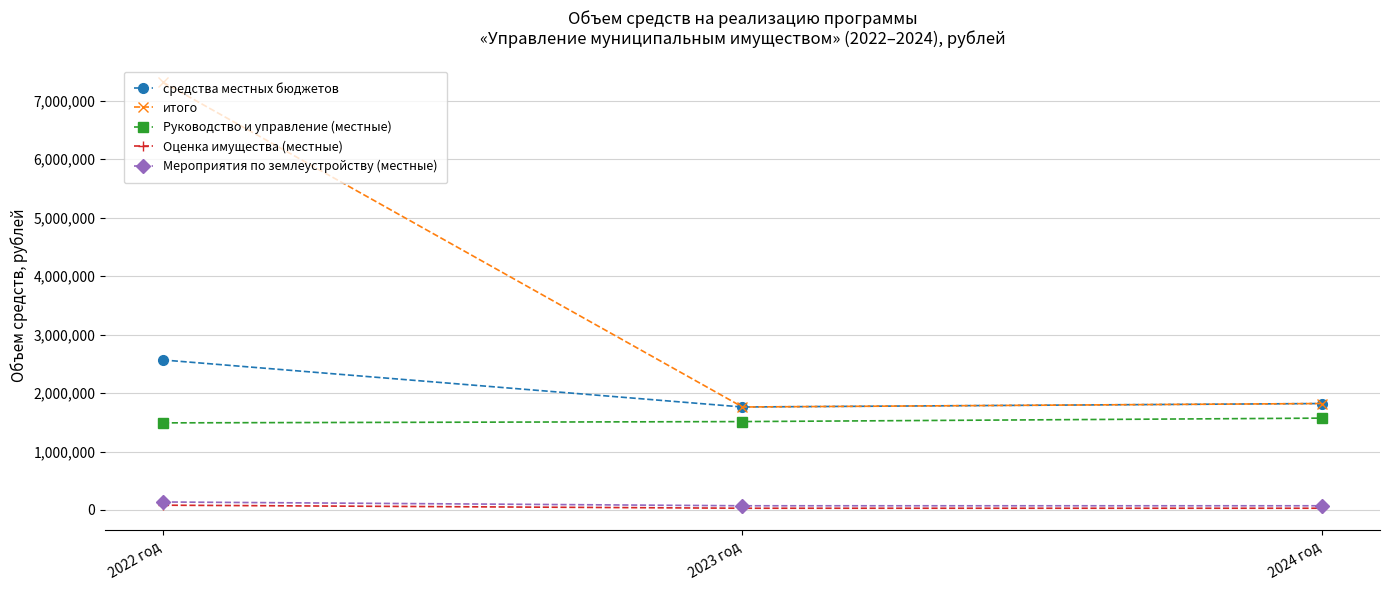

Which series has the largest range (max minus min)?

итого